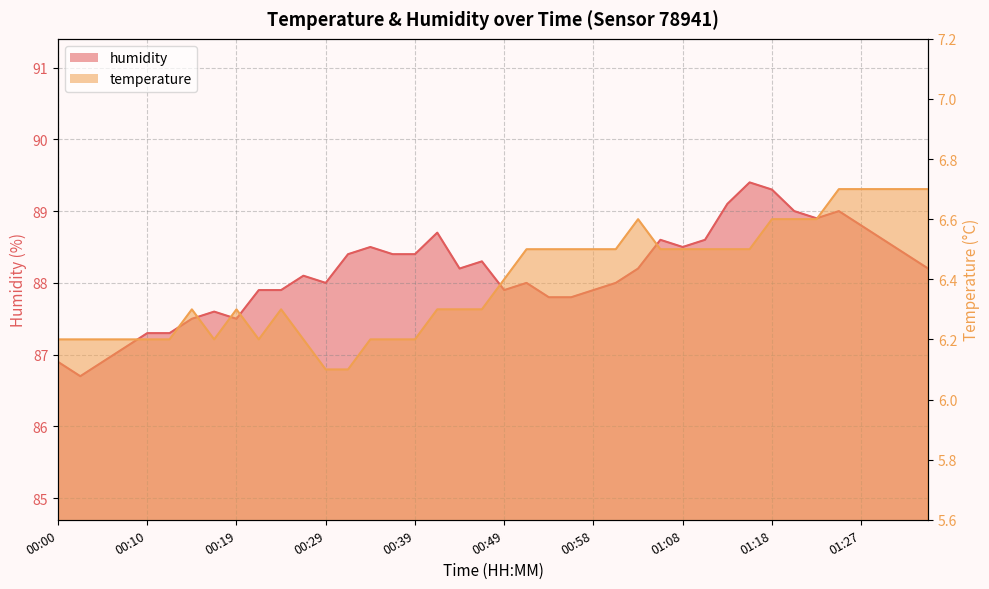

How many interior local valleys does the humidity series have?

7